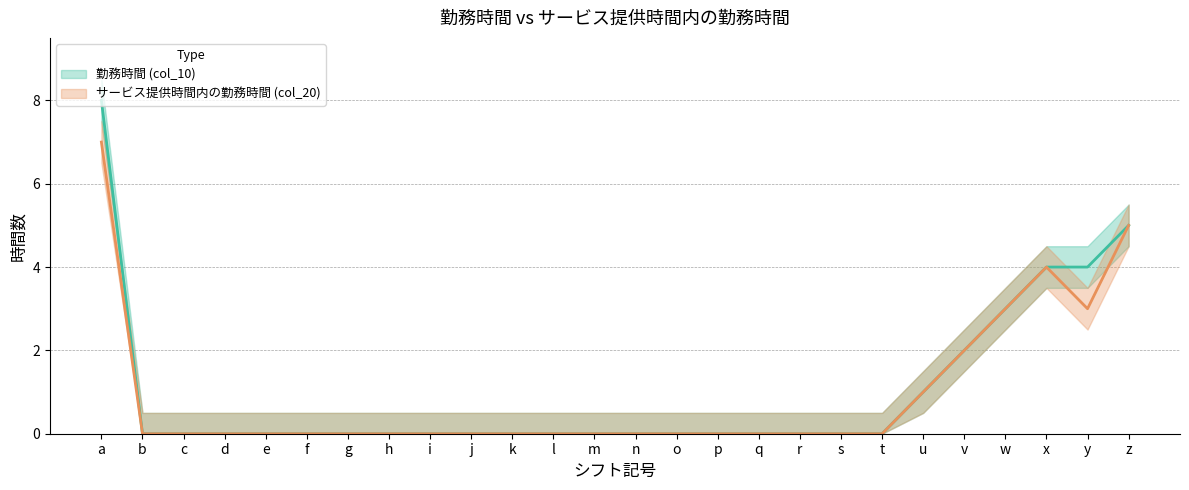

True or false: 勤務時間 (col_10) (line) and サービス提供時間内の勤務時間 (col_20) (line) cross at least once.

False